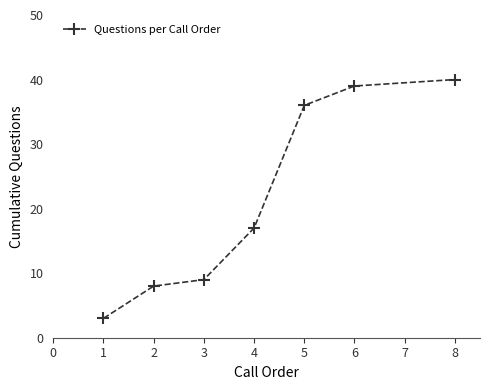

What is the value of the 6th point from the left?

39